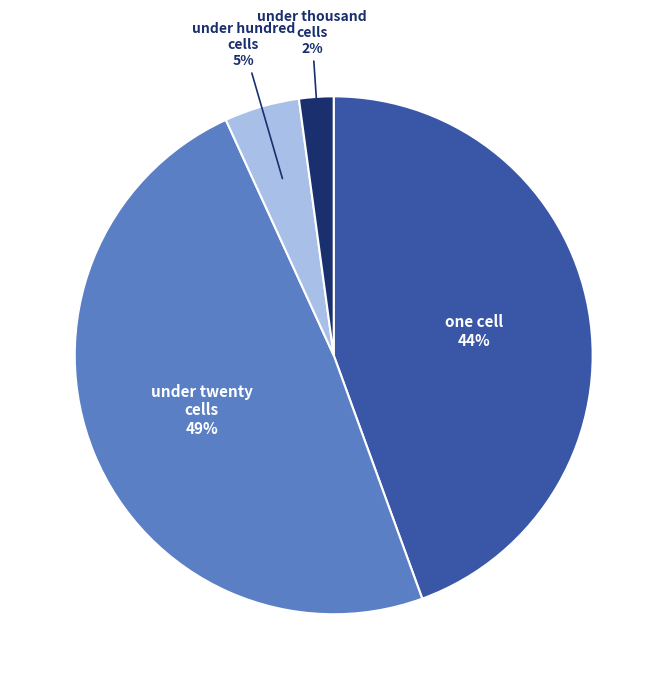

Is there any slice that represents more than half of the pie?

No